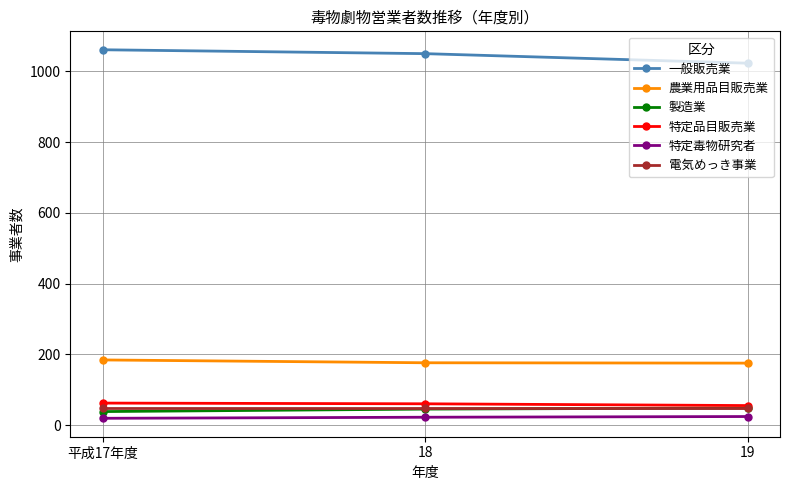

Is it true that 一般販売業 equals 261 at 18?

False